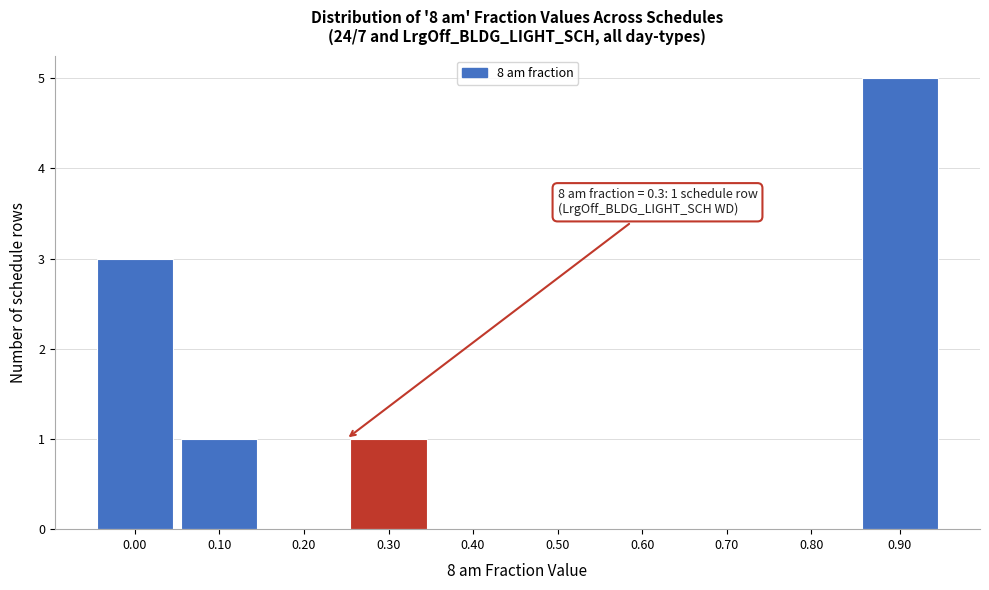

Reading left to right, transcribe all the data shown in this chart.

0.00=3	0.10=1	0.20=0	0.30=1	0.40=0	0.50=0	0.60=0	0.70=0	0.80=0	0.90=5